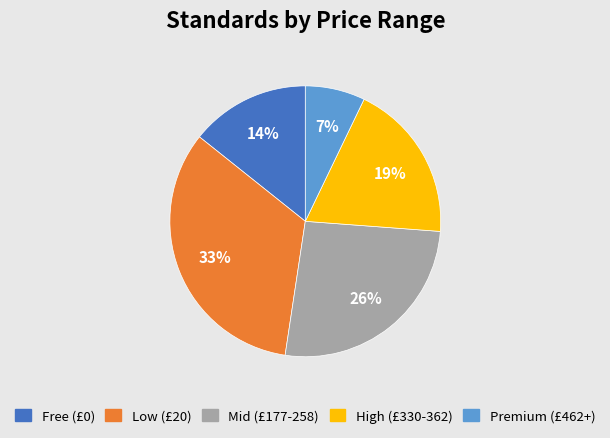

To the nearest percent, what is the difference between the High (£330-362) and Free (£0) slice percentages?

5%